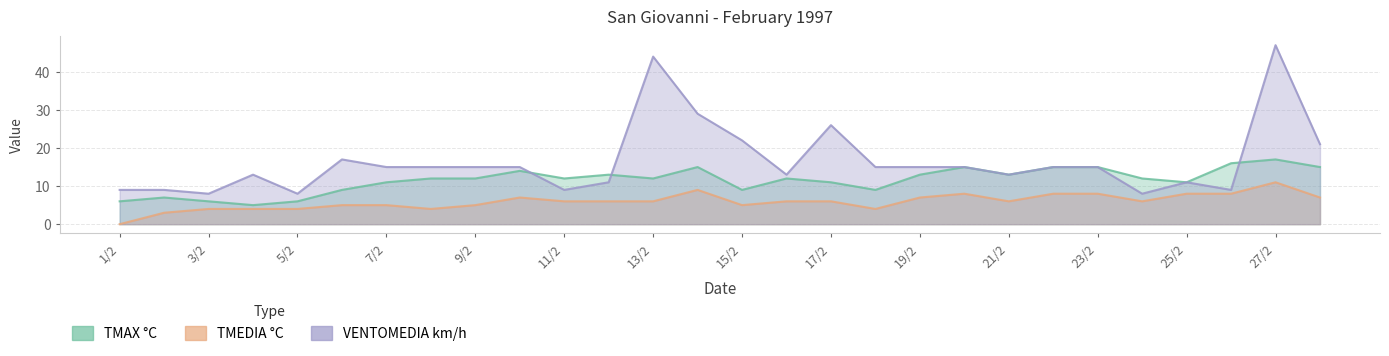

Reading left to right, what are all the values shown in this chart?

TMAX °C: 6	7	6	5	6	9	11	12	12	14	12	13	12	15	9	12	11	9	13	15	13	15	15	12	11	16	17	15
TMEDIA °C: 0	3	4	4	4	5	5	4	5	7	6	6	6	9	5	6	6	4	7	8	6	8	8	6	8	8	11	7
VENTOMEDIA km/h: 9	9	8	13	8	17	15	15	15	15	9	11	44	29	22	13	26	15	15	15	13	15	15	8	11	9	47	21